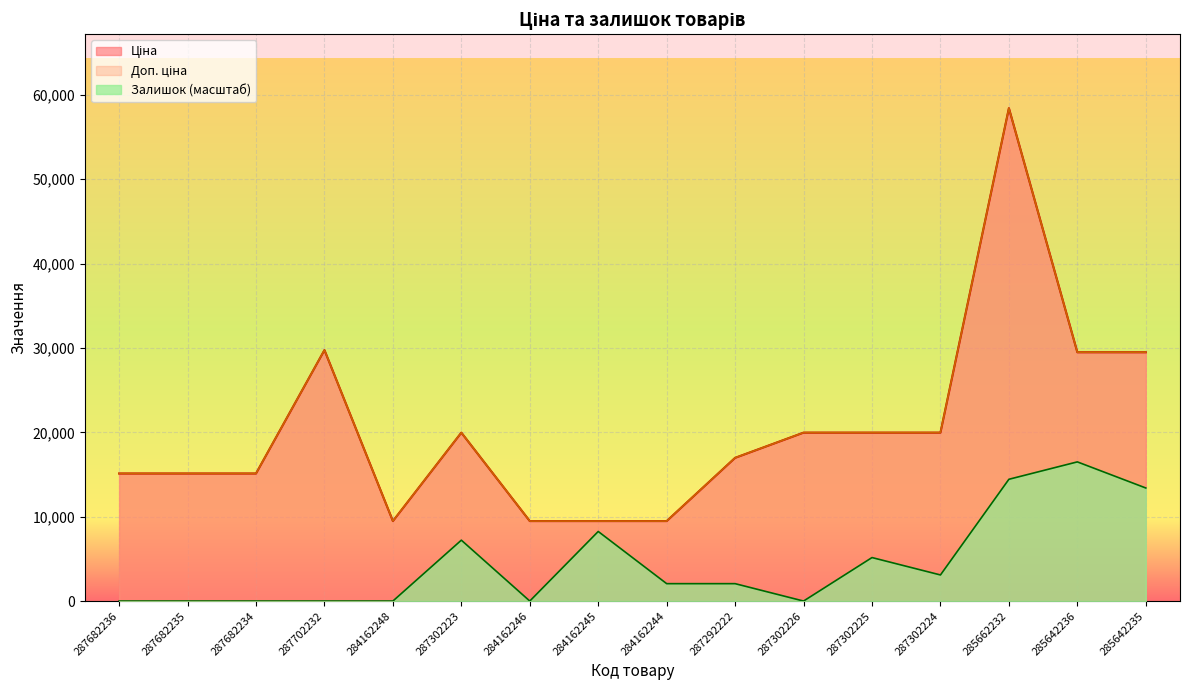

Where is Ціна nearest to the value 33953?

287702232